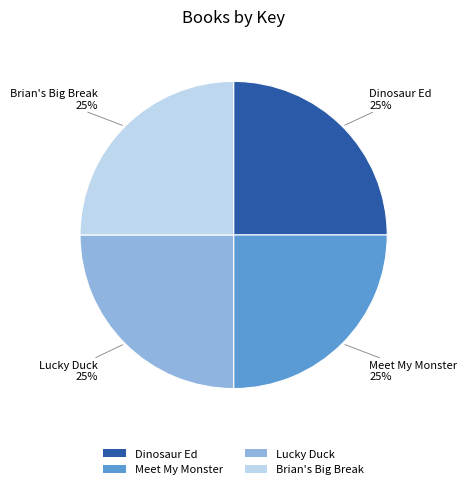

Is there any slice that represents more than half of the pie?

No